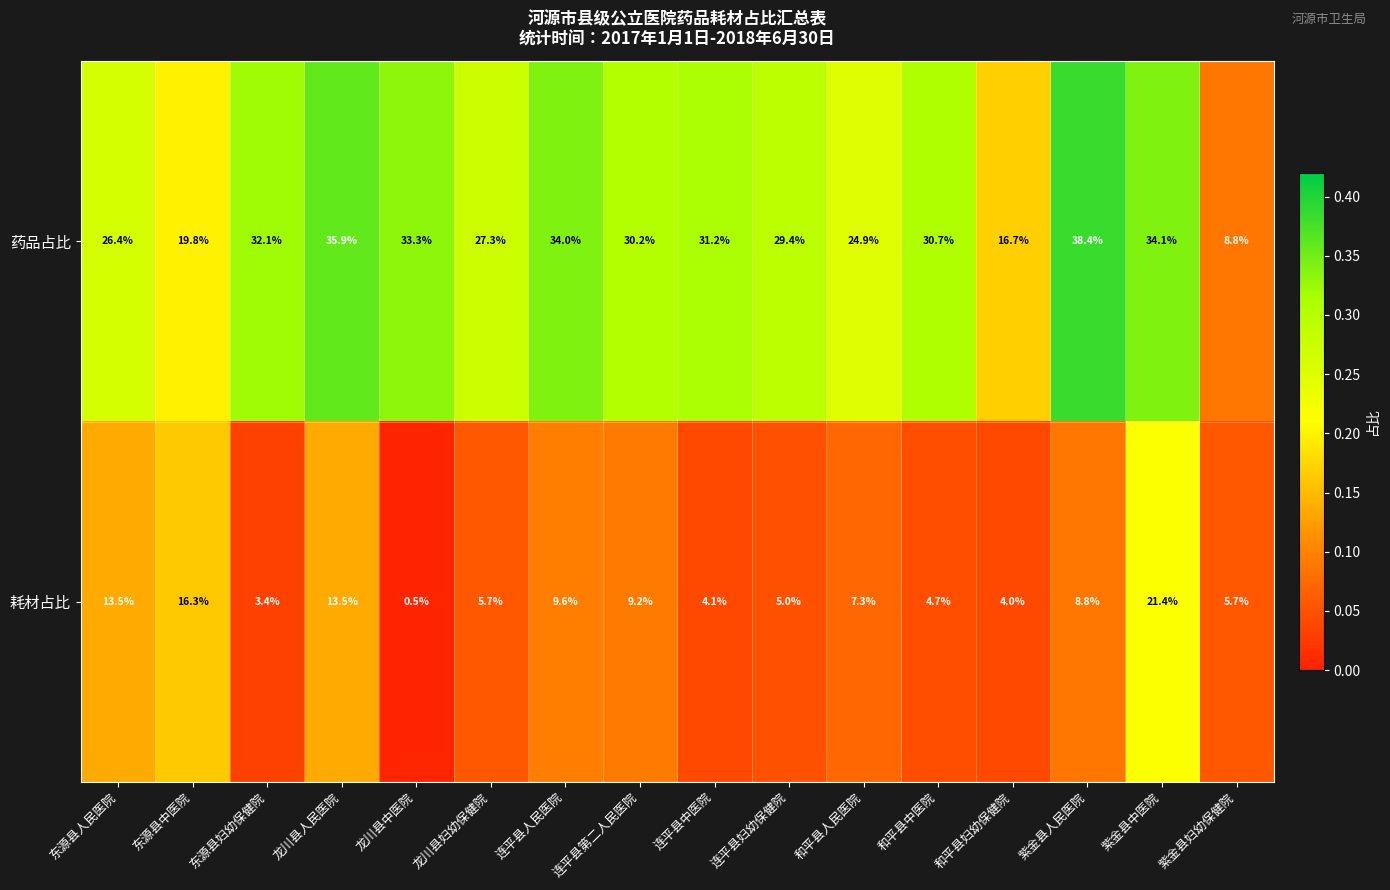

At 连平县中医院, list the series in order from largest to smallest.

药品占比, 耗材占比